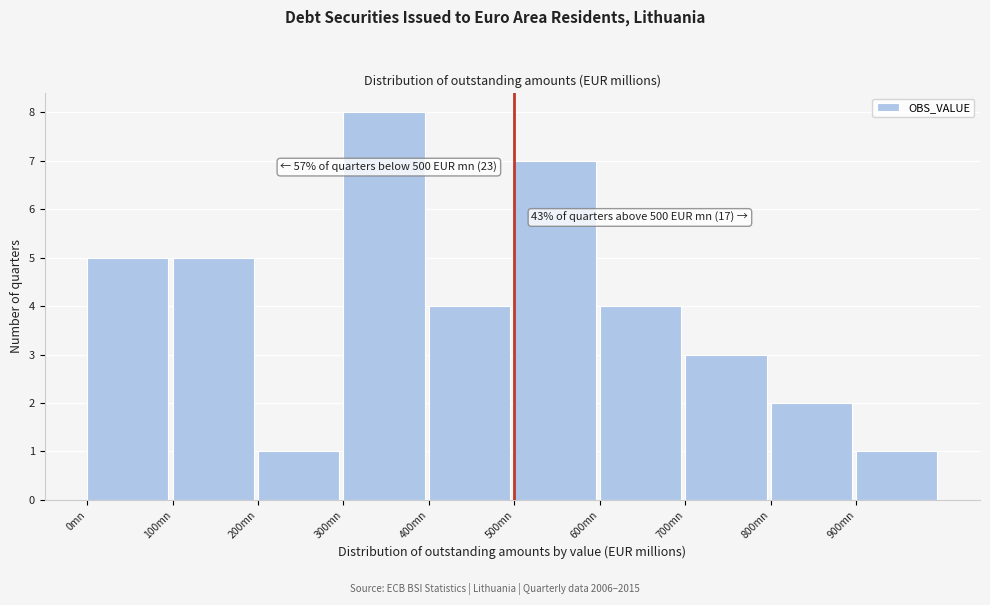

Which range on the x-axis has the tallest bar?

300 to 400